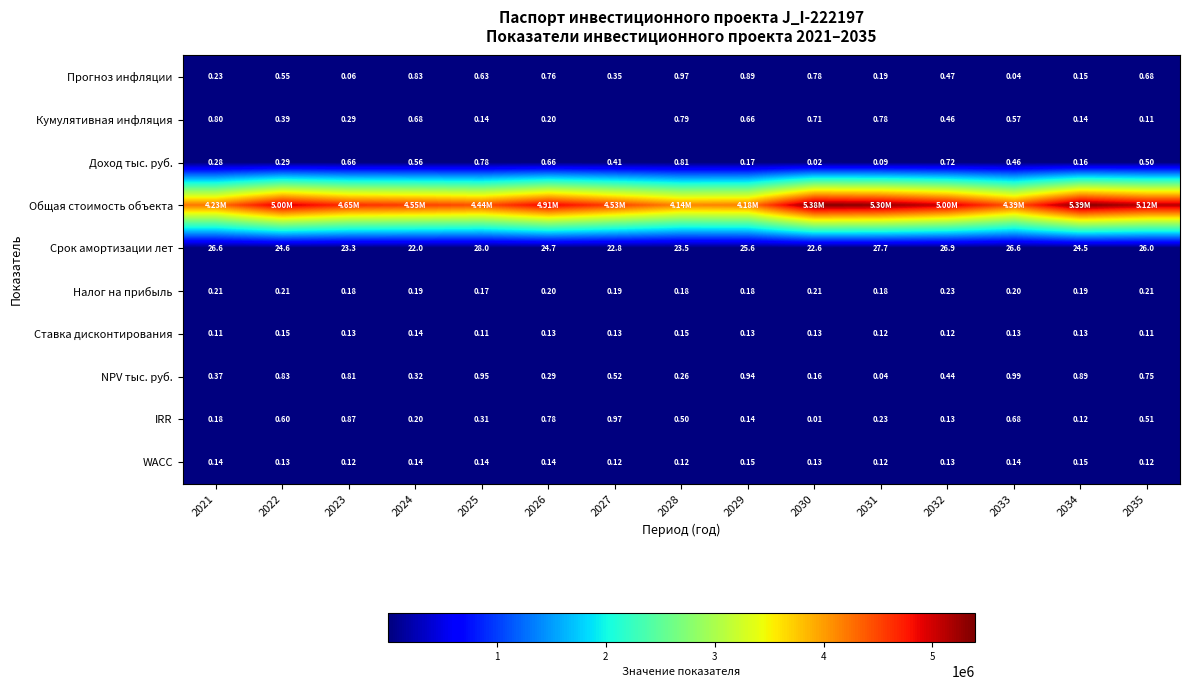

Is the value of IRR at 2021 greater than the value of Налог на прибыль at 2022?

No